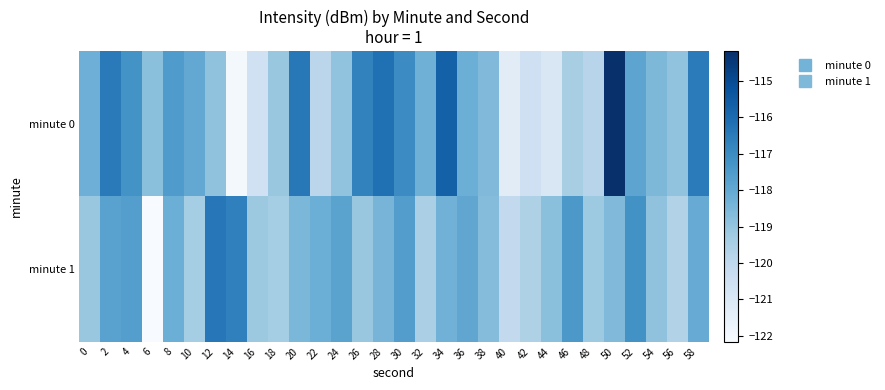

Rank the series by their average value, from lowest to highest.

minute 1, minute 0